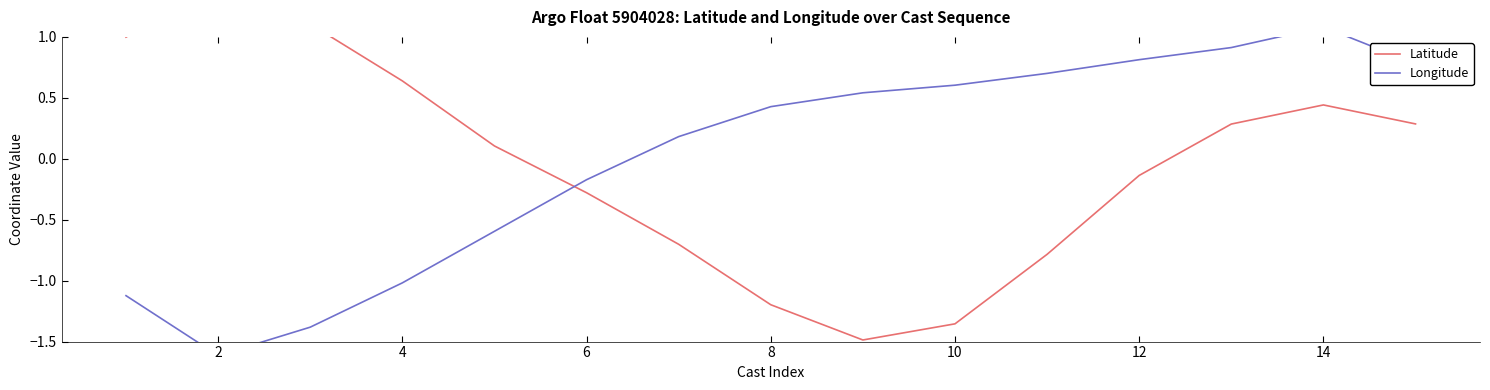

Reading left to right, what are all the values shown in this chart?

Latitude: 1.0	1.4	1.1	0.6	0.1	-0.3	-0.7	-1.2	-1.5	-1.4	-0.8	-0.1	0.3	0.4	0.3
Longitude: -1.1	-1.6	-1.4	-1.0	-0.6	-0.2	0.2	0.4	0.5	0.6	0.7	0.8	0.9	1.1	0.8